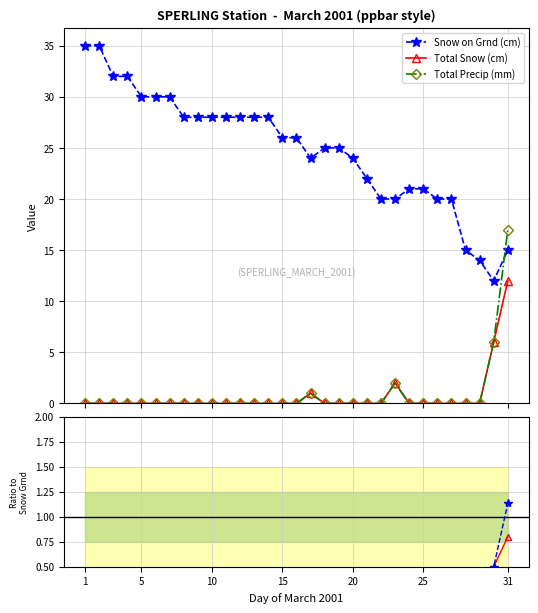

Which series has the widest spread of values?

Snow on Grnd (cm)